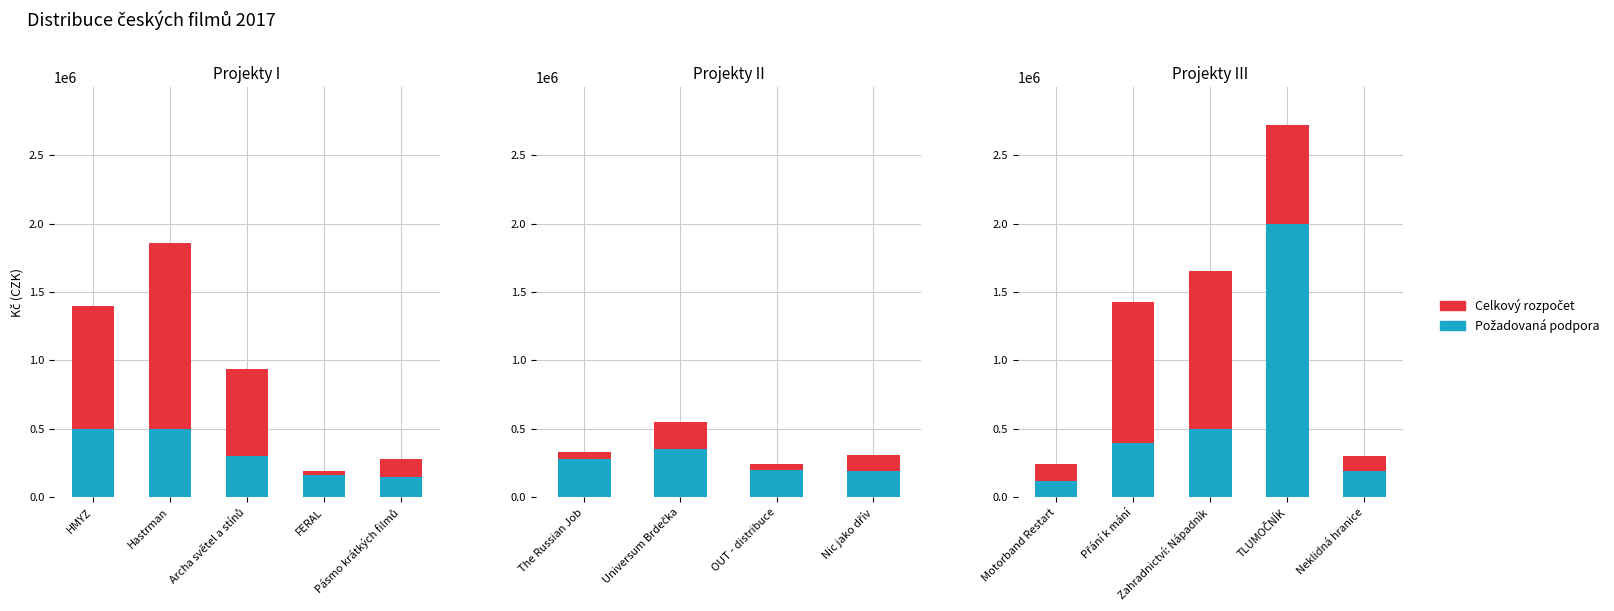

What is the greatest value displayed?

2000000